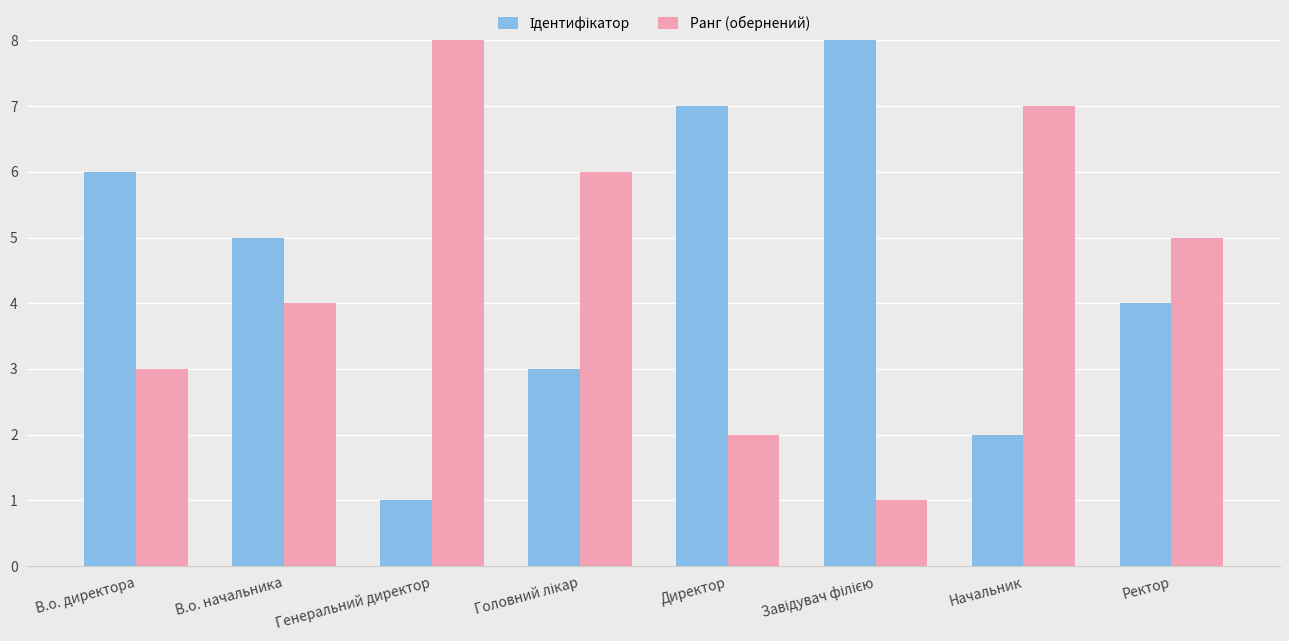

What is the maximum value shown in the chart?

8